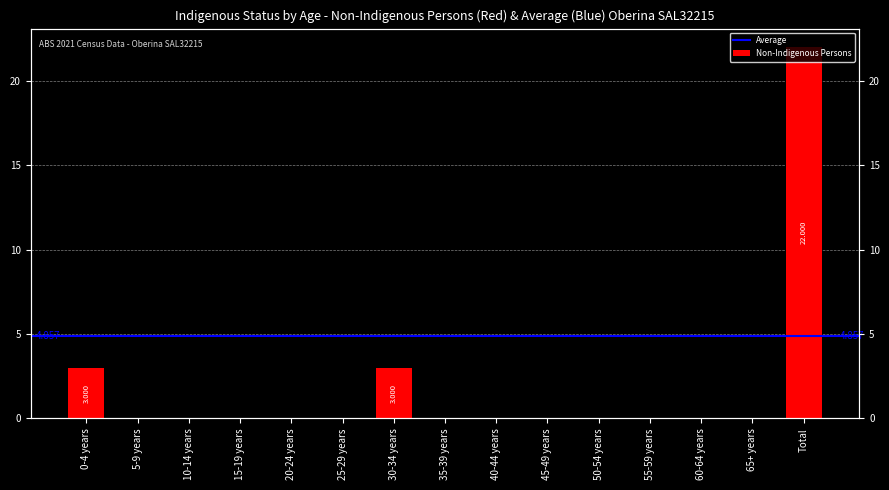

Rank the categories by value from highest to lowest.

Total, 0-4 years, 30-34 years, 5-9 years, 10-14 years, 15-19 years, 20-24 years, 25-29 years, 35-39 years, 40-44 years, 45-49 years, 50-54 years, 55-59 years, 60-64 years, 65+ years